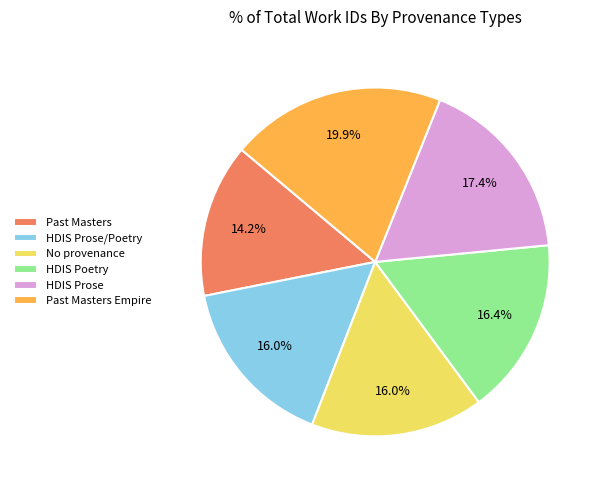

What portion of the pie excludes No provenance?

84.0%